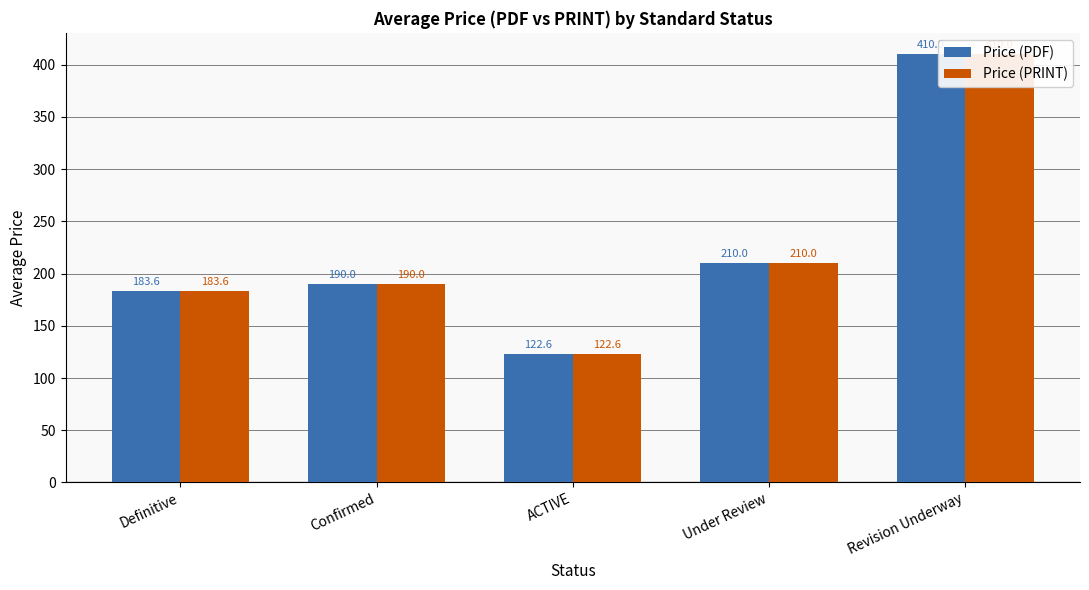

Reading left to right, what are all the values shown in this chart?

Price (PDF): Definitive=183.6	Confirmed=190.0	ACTIVE=122.6	Under Review=210.0	Revision Underway=410.0
Price (PRINT): Definitive=183.6	Confirmed=190.0	ACTIVE=122.6	Under Review=210.0	Revision Underway=410.0